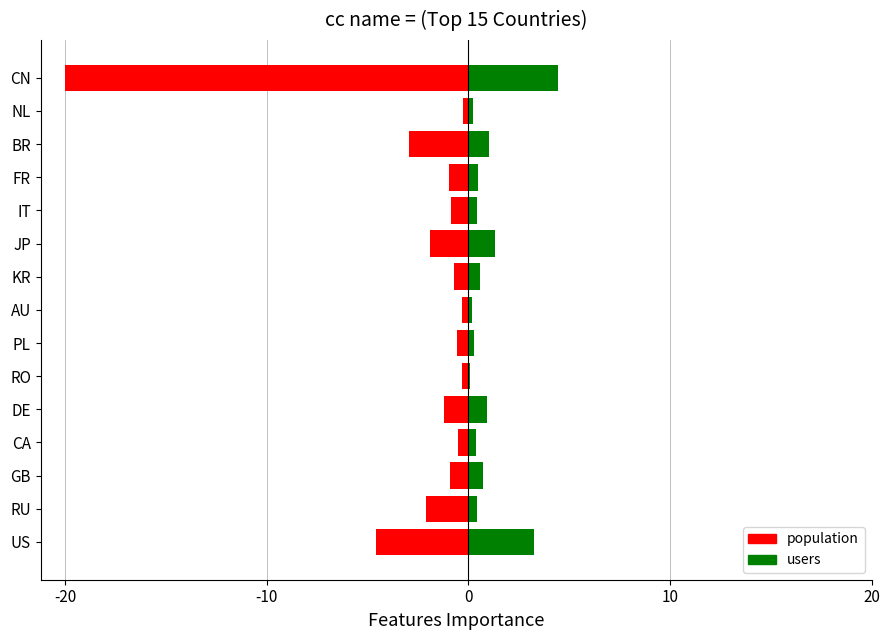

Is it true that users equals 0.7 at JP?

False